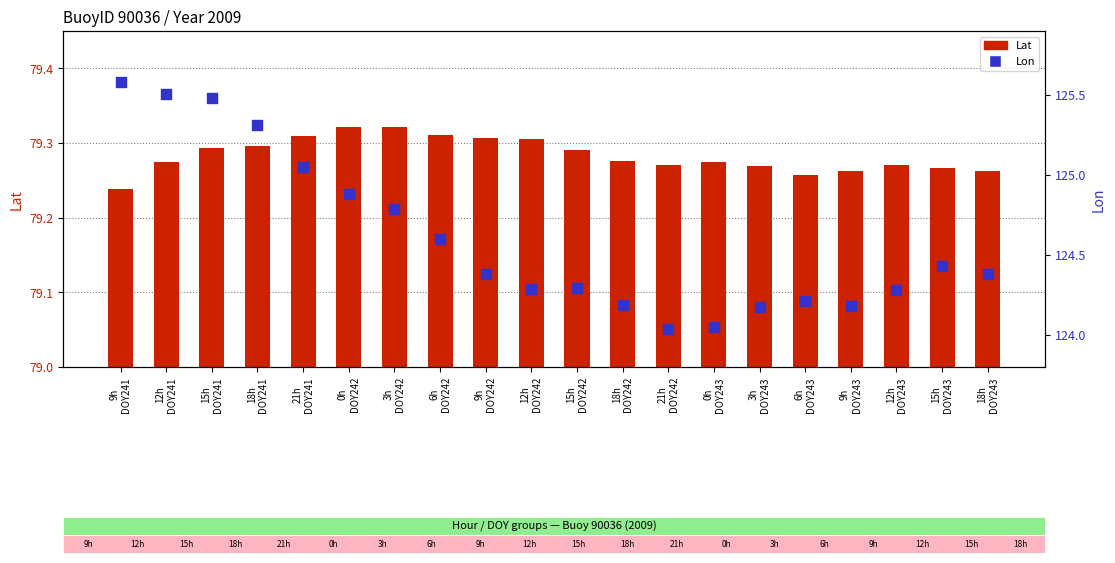

Which series has the widest spread of Y values?

Lon